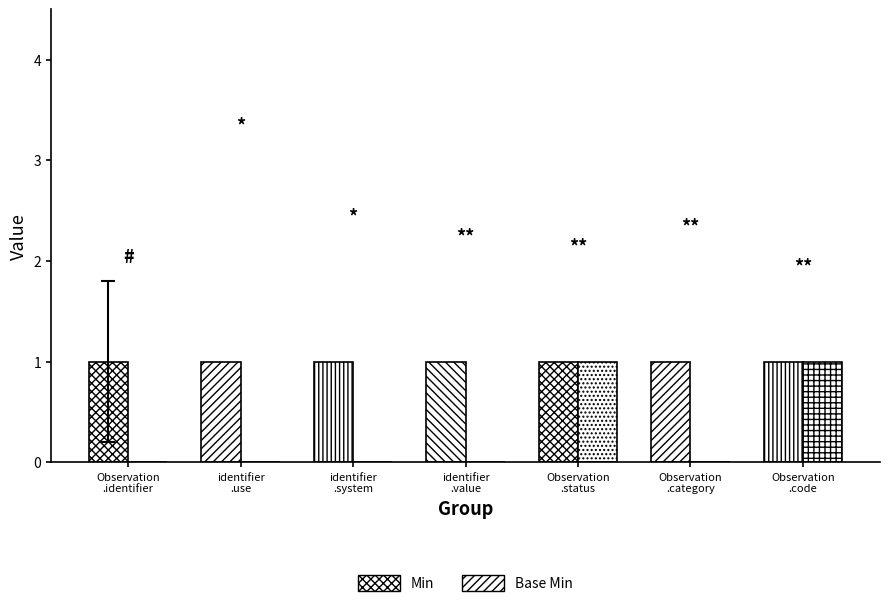

Reading left to right, transcribe all the data shown in this chart.

Min: 1	1	1	1	1	1	1
Base Min: 0	0	0	0	1	0	1